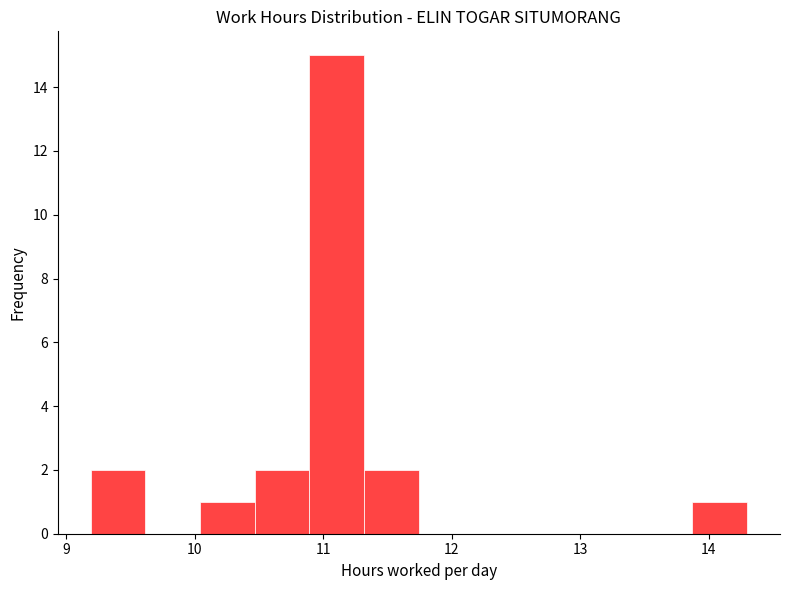

Reading left to right, list every bar in this chart as the range it spans on the x-axis followed by its height. Neither the bar edges nor the heights are printed on the chart, so give them approximately, as read against the axes.

9.2 to 9.6: 2
9.6 to 10.0: 0
10.0 to 10.5: 1
10.5 to 10.9: 2
10.9 to 11.3: 15
11.3 to 11.7: 2
11.7 to 12.2: 0
12.2 to 12.6: 0
12.6 to 13.0: 0
13.0 to 13.4: 0
13.4 to 13.9: 0
13.9 to 14.3: 1